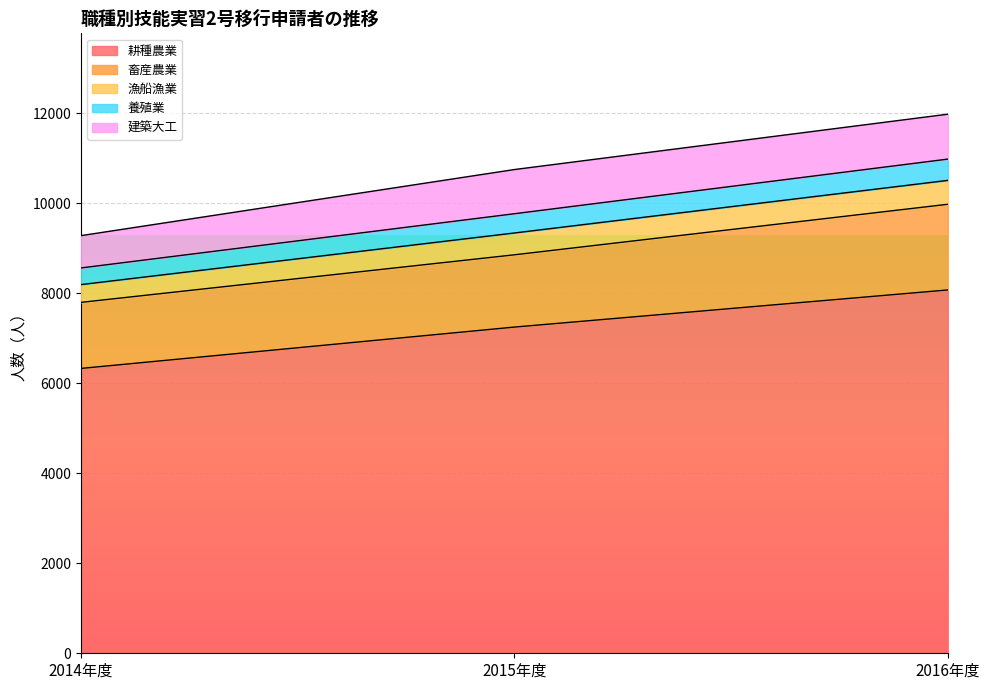

What is the label of the 1st point from the right?

2016年度